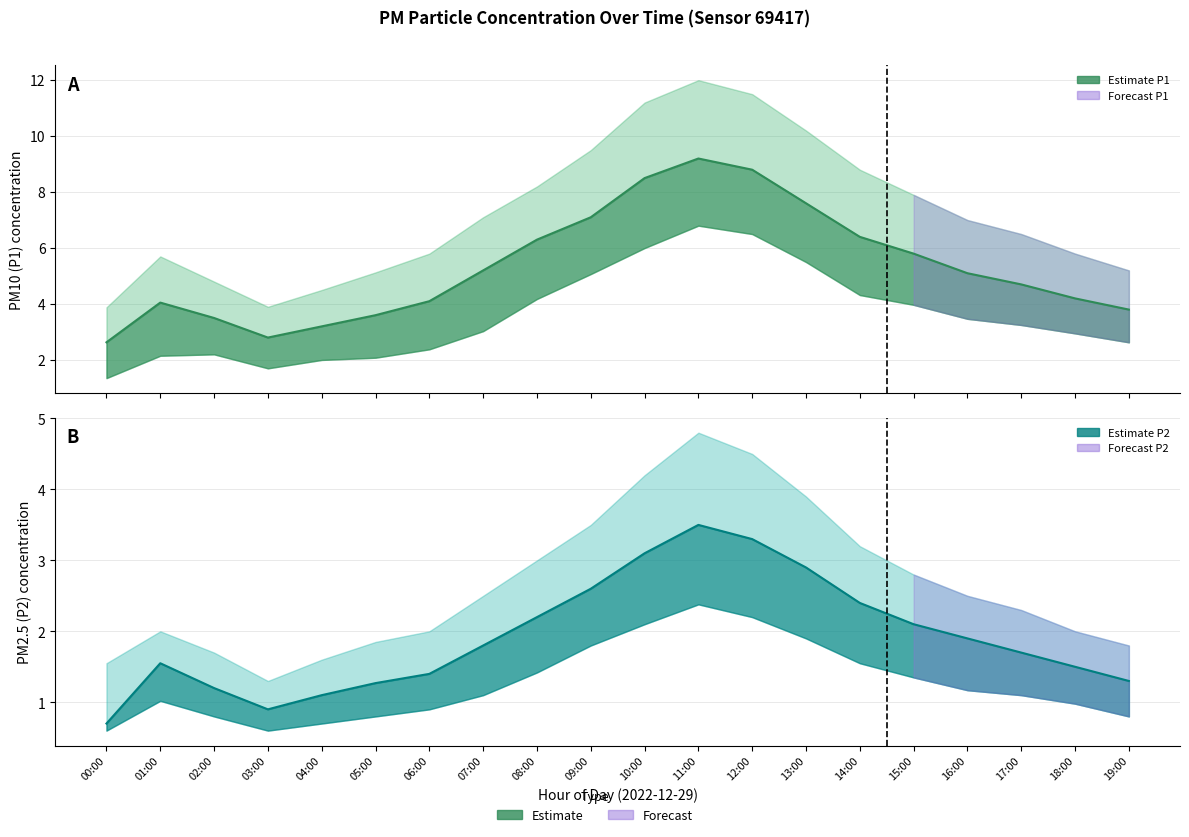

Which series has the widest spread of values?

P1 mean